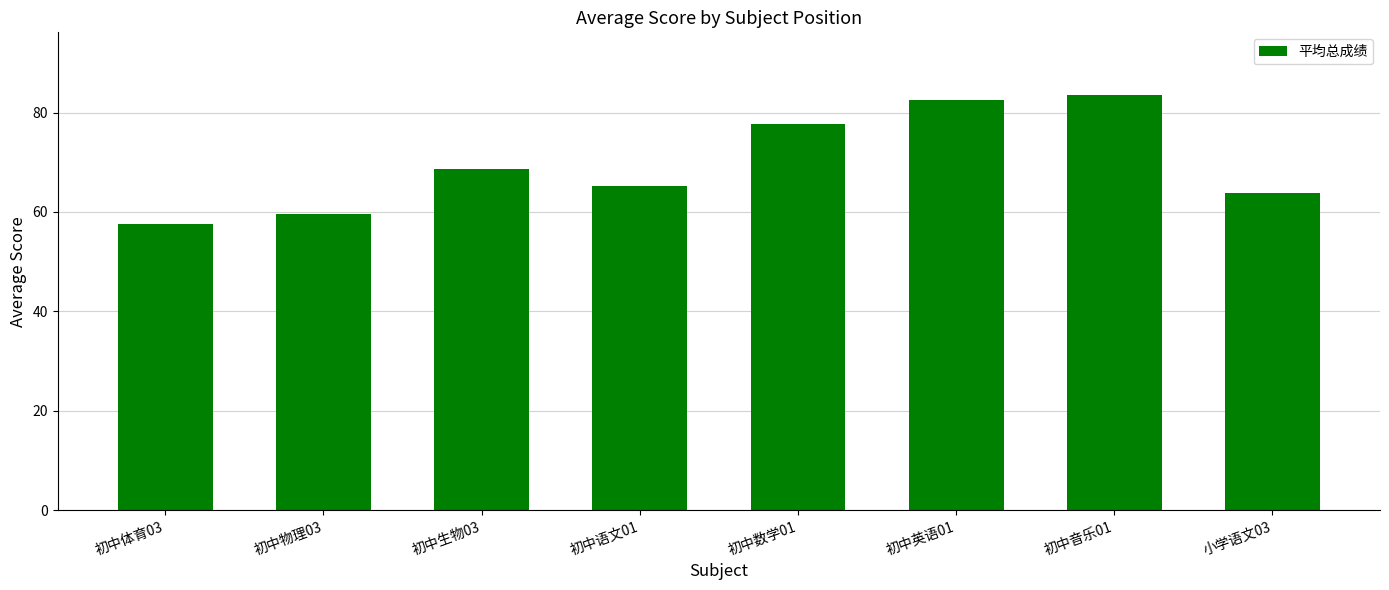

At which category does the chart reach its minimum across all series?

初中体育03